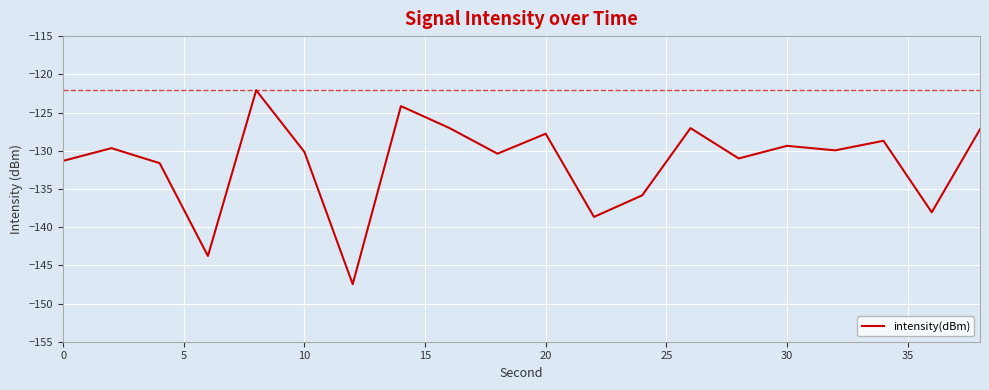

What is the greatest value displayed?

-122.1